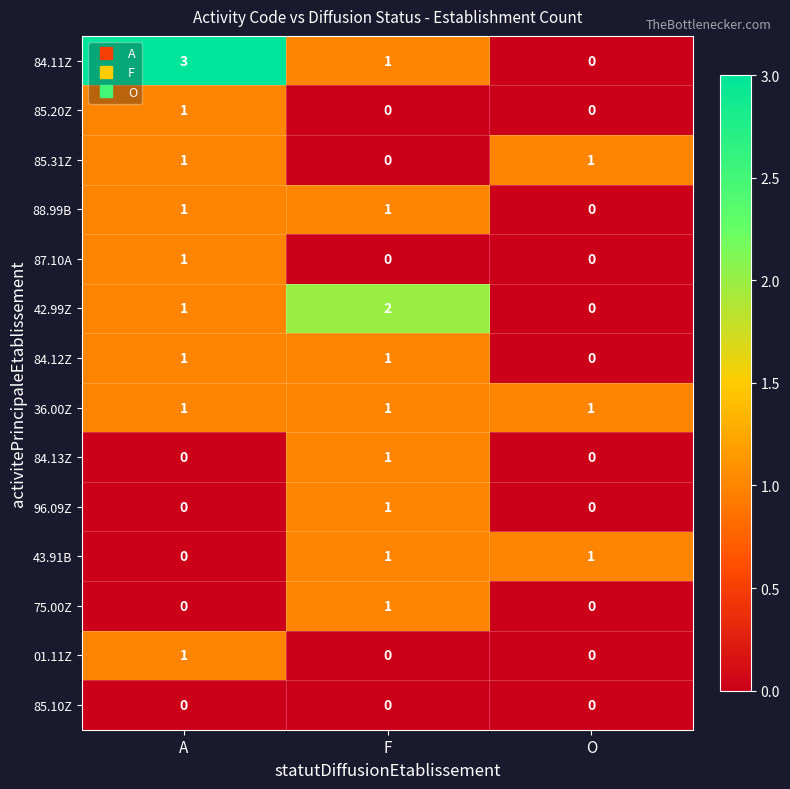

At which category is the sum across all series the highest?

A